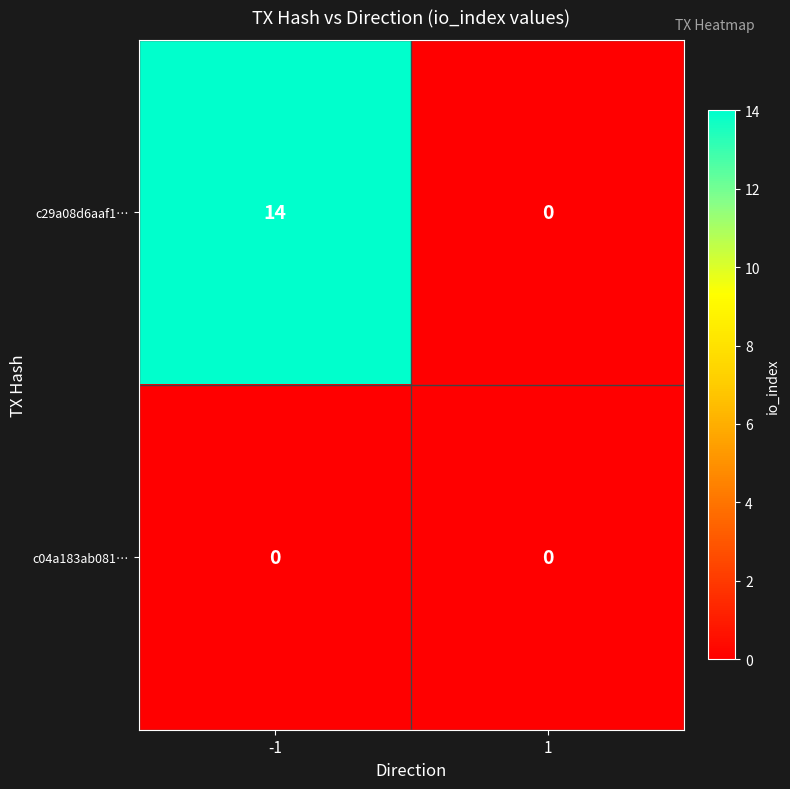

What is the sum of the c29a08d6aaf1… values at -1 and 1?

14